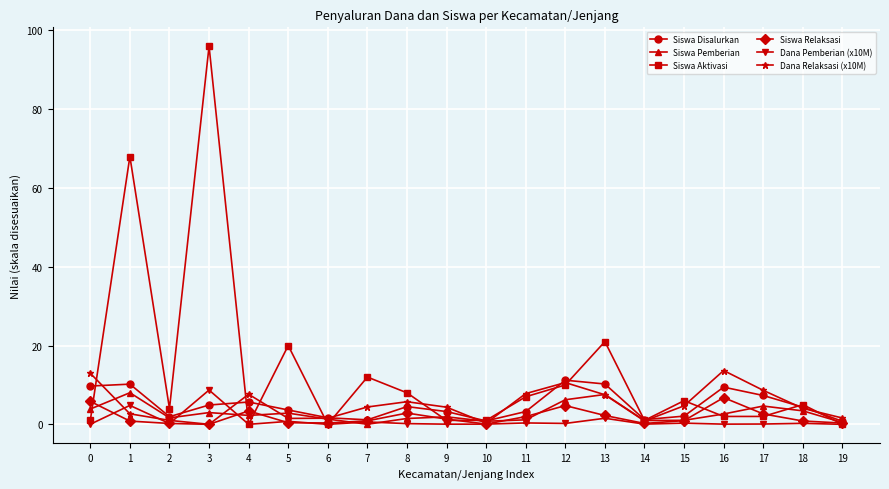

At which label is Siswa Aktivasi closest to 48?

1